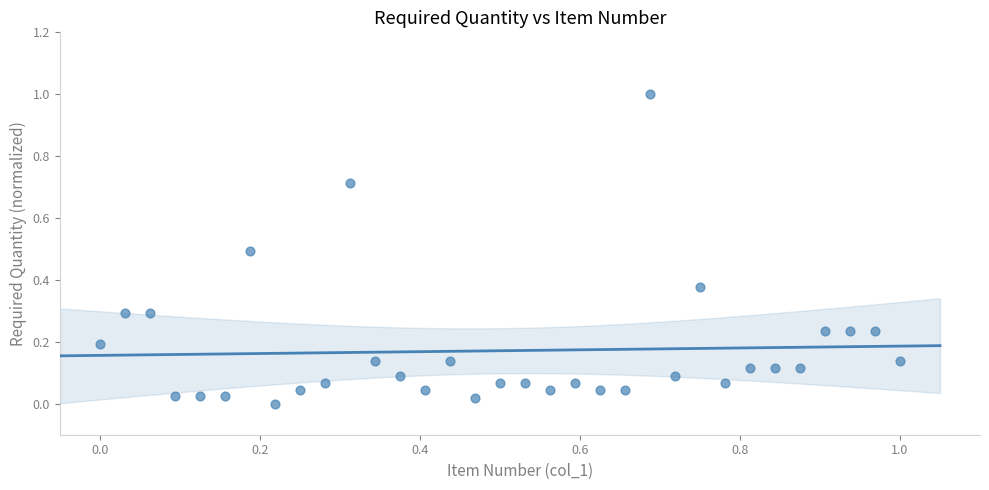

What is the range of Y values (max minus min)?

1.0